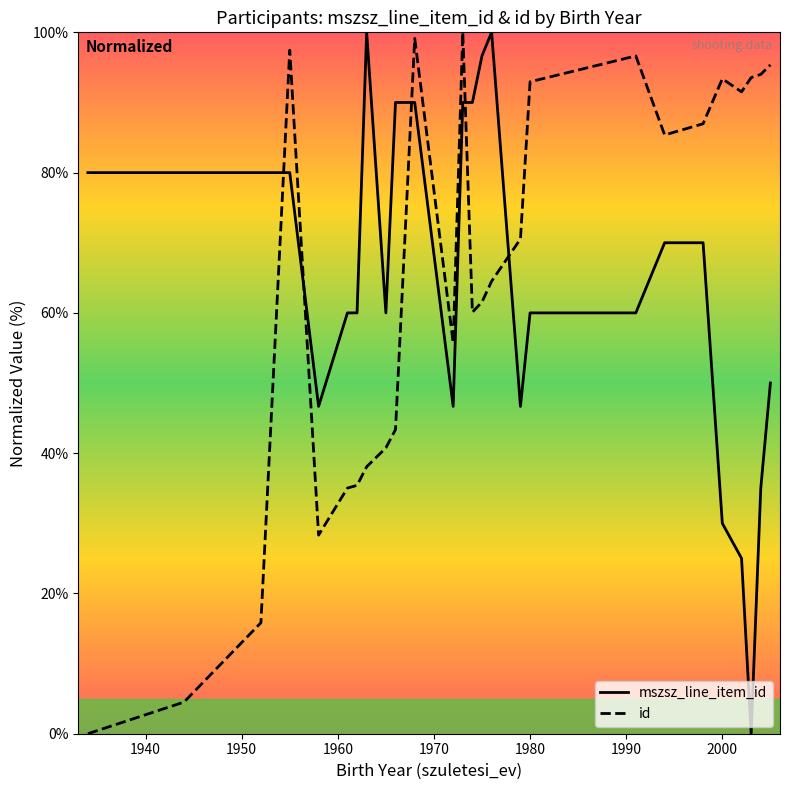

After their last crossing, which series has the higher values: id or mszsz_line_item_id?

id